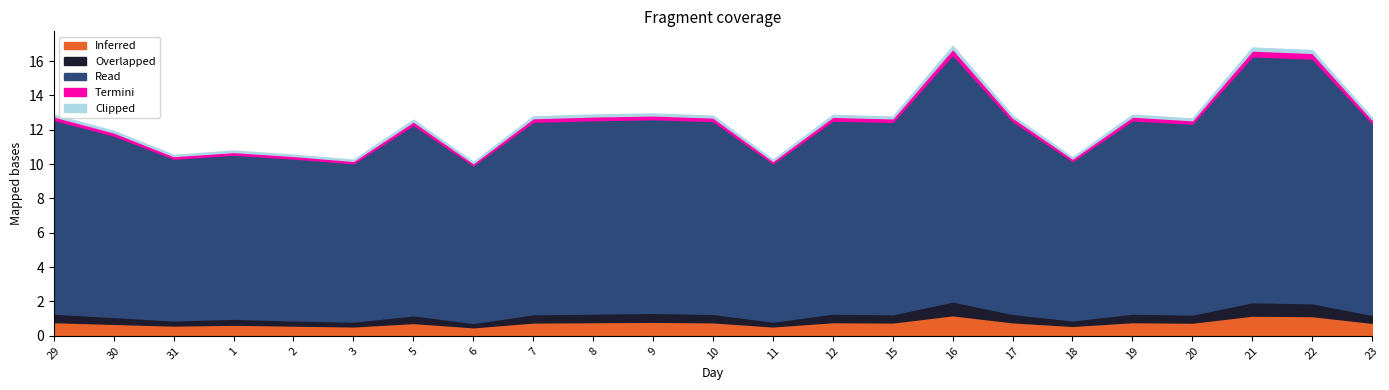

True or false: Overlapped and Inferred cross at least once.

False